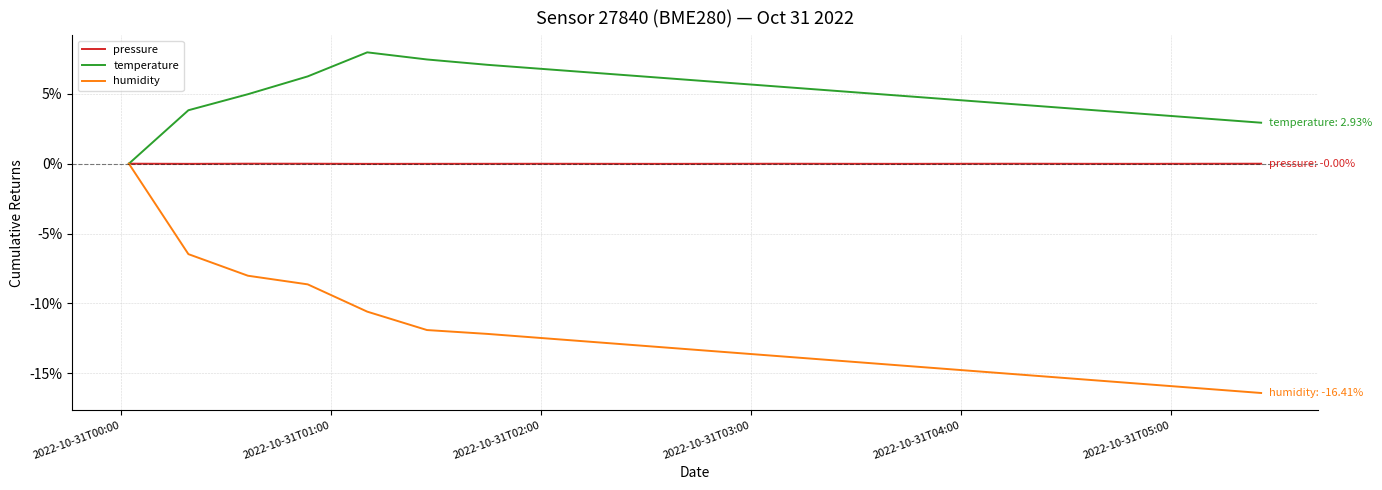

Which series has the widest spread of values?

humidity